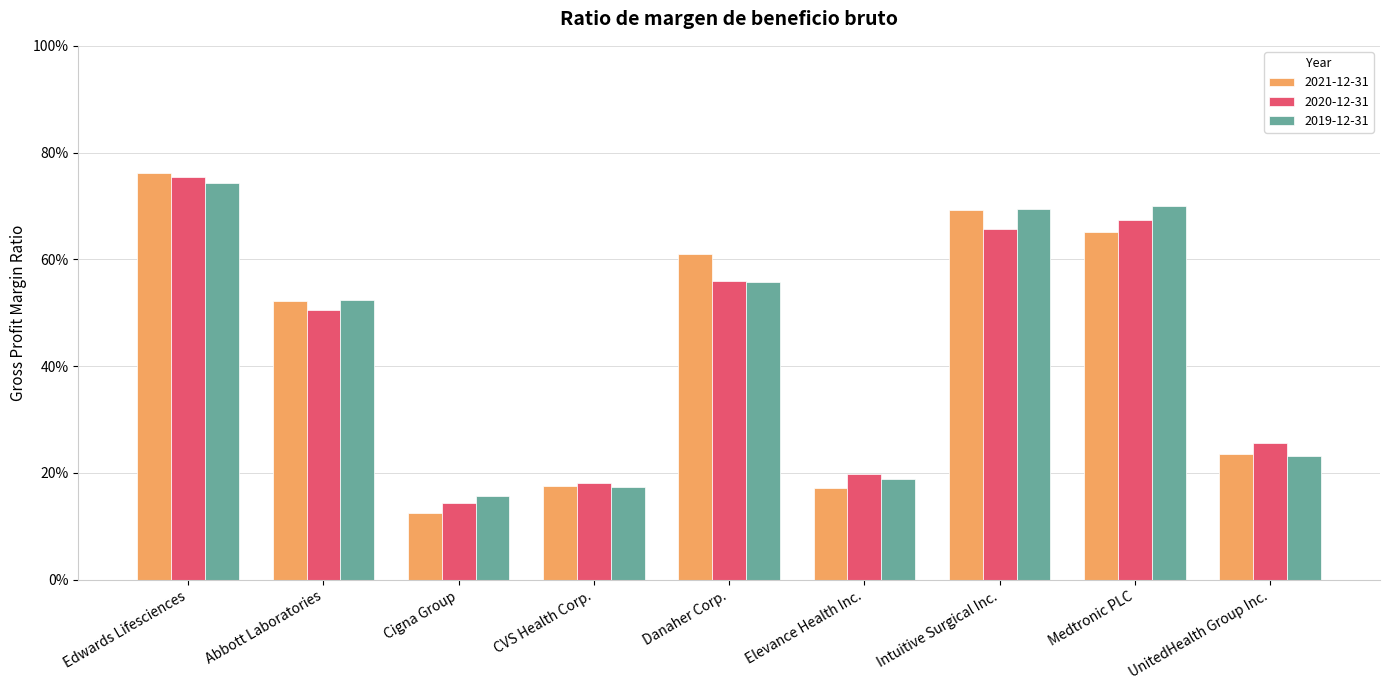

How many data points does each series have?

9